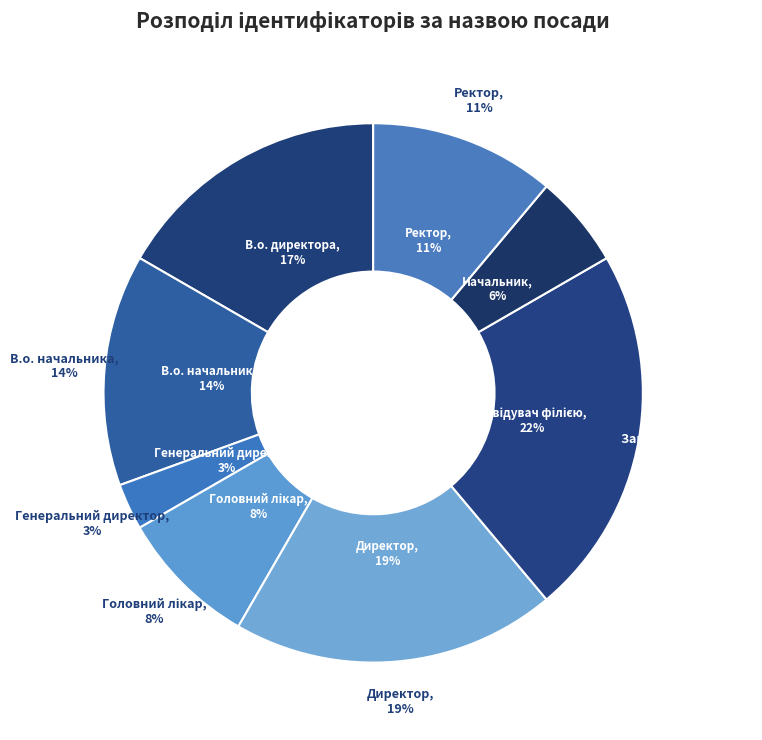

Does any single category account for the majority?

No